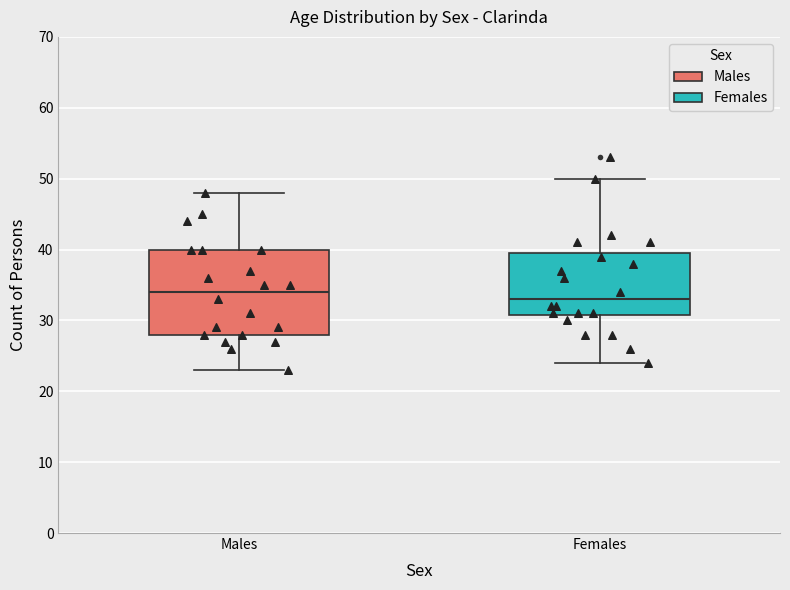

Reading left to right, transcribe this box plot: for each box, give where its median line is, the range the box spans, and where its two whiskers end, as read against the y-axis. The values are not printed on the chart, so give them approximately, as read against the axis.

Males: median 34, box 28 to 40, whiskers 23 to 48
Females: median 33, box 31 to 40, whiskers 24 to 50